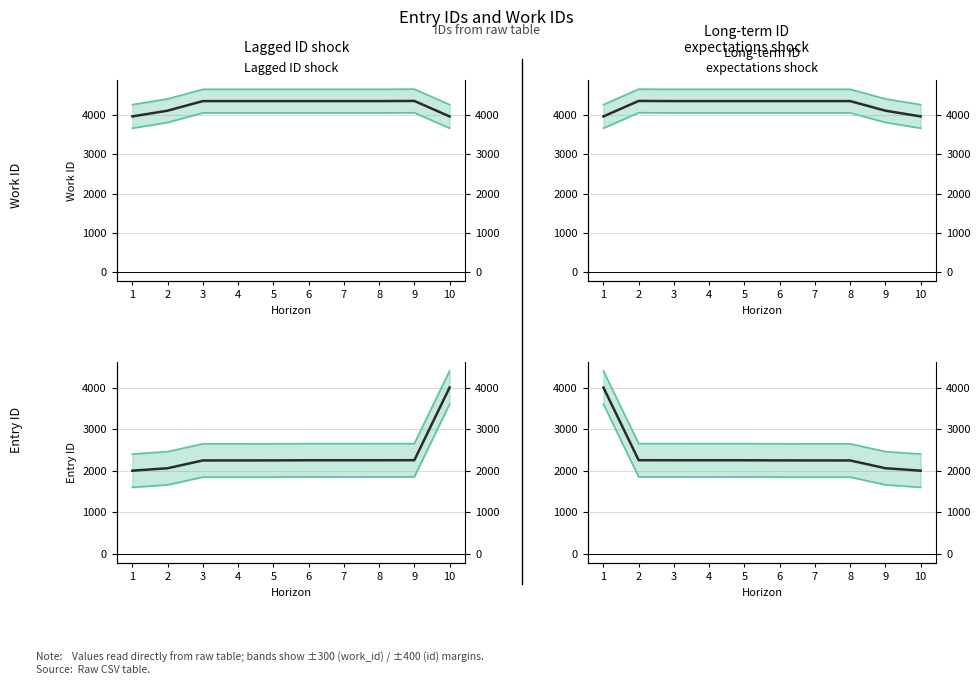

What is the average value of the work_id series?

4250.0